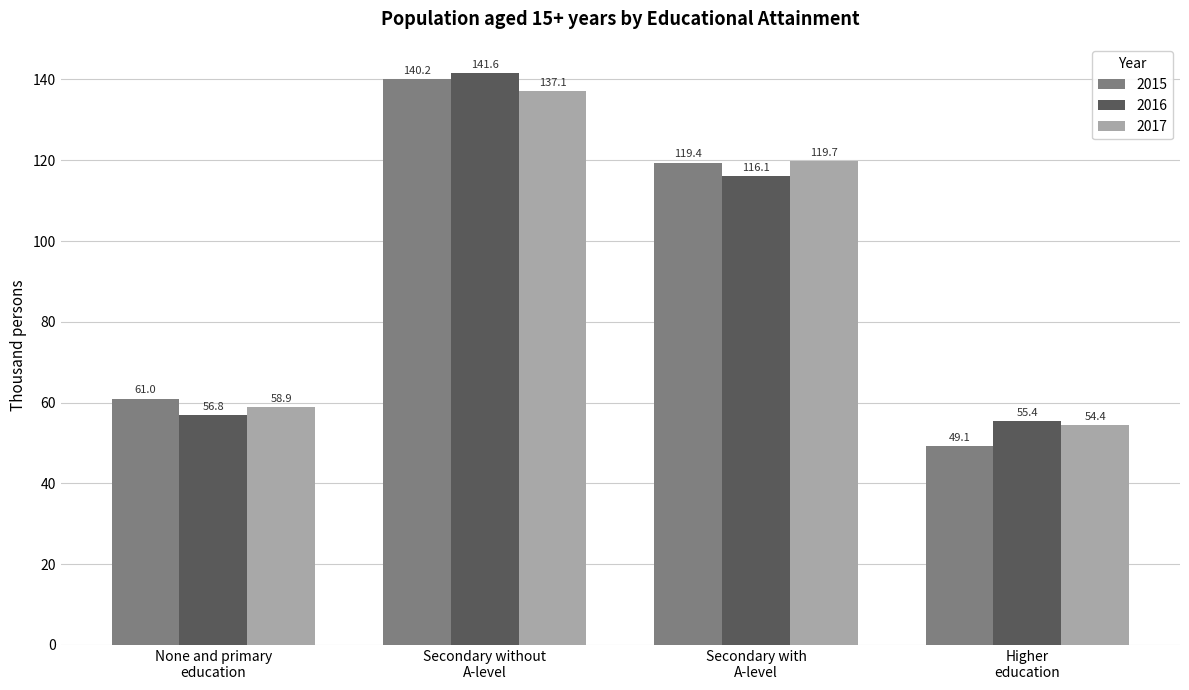

True or false: 2016 has a value of 23.4 at None and primary
education.

False